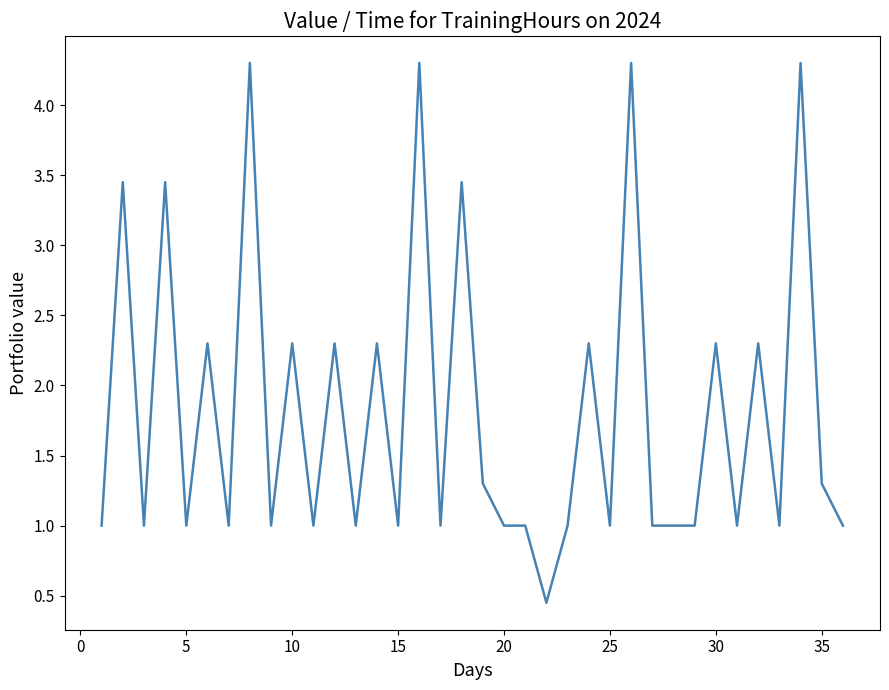

What is the maximum value shown in the chart?

4.3